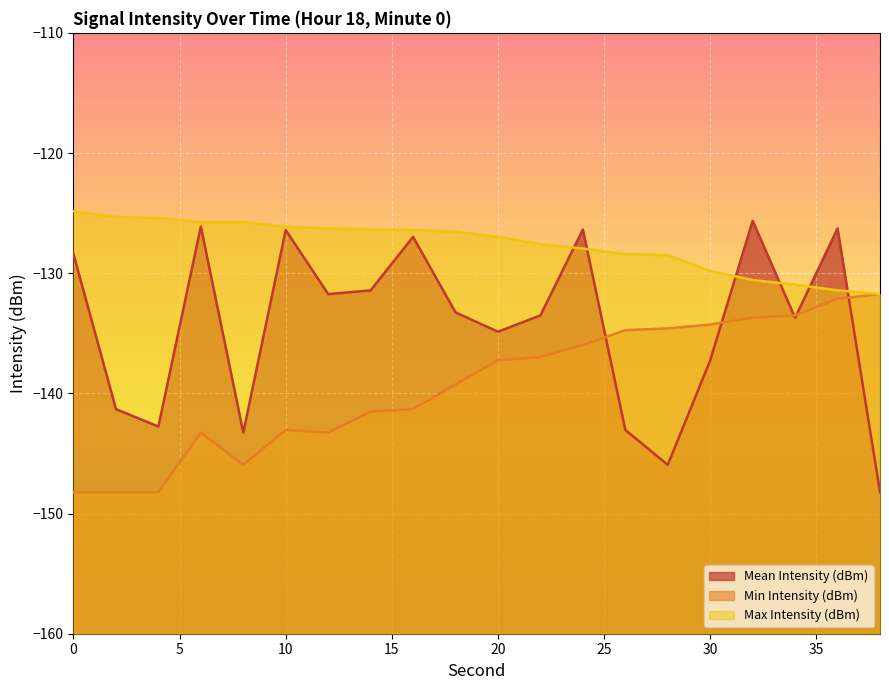

Which series changed the most between 10 and 14?

Mean Intensity (dBm)